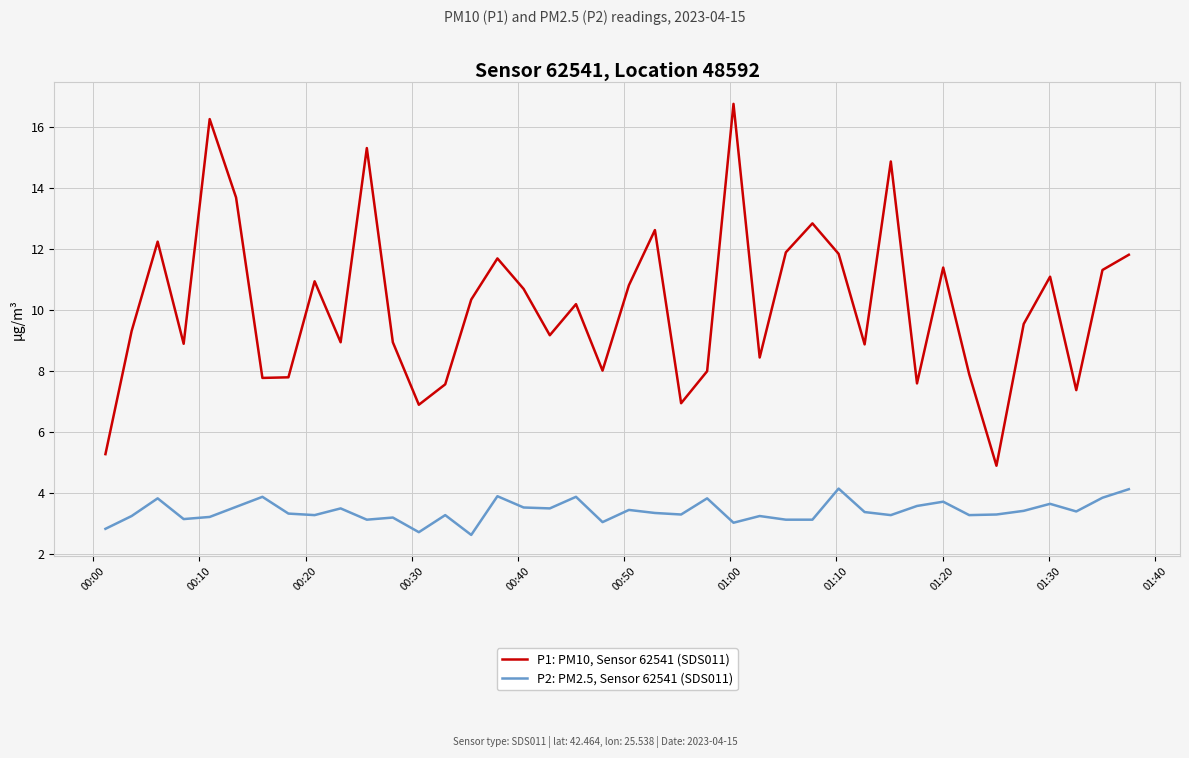

What is the lowest value of the P1: PM10, Sensor 62541 (SDS011) series?

4.9